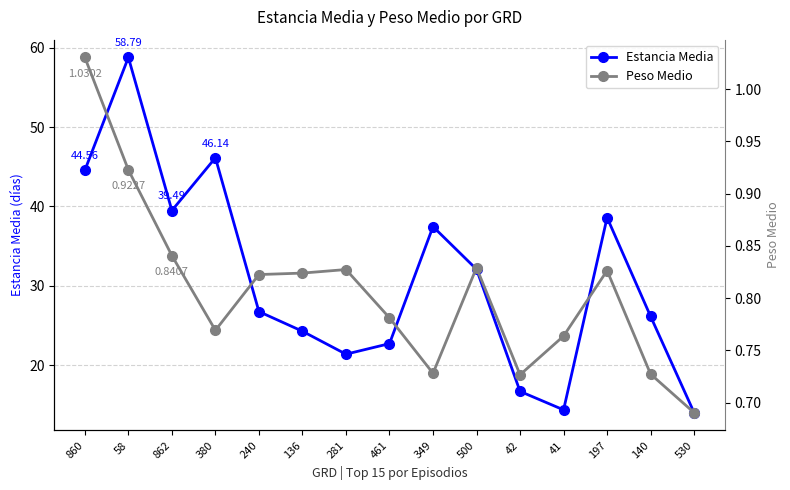

At which category does Estancia Media reach its first local peak?

58